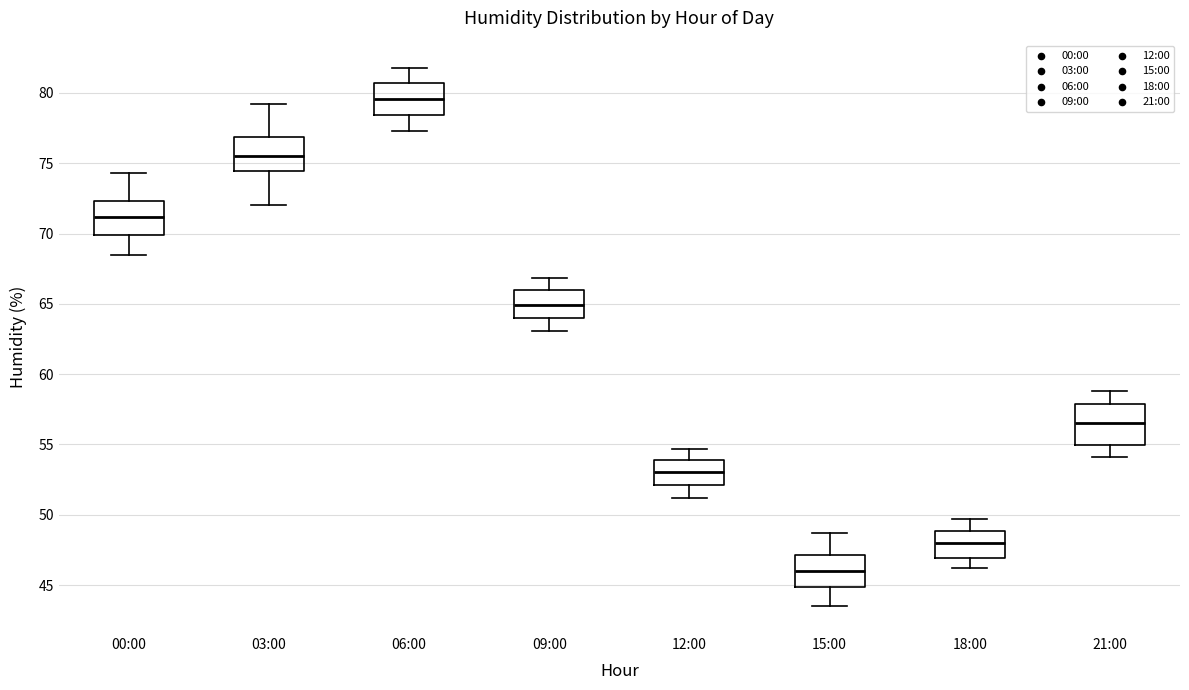

Where is the lower edge of the box for 21:00 on the y-axis? The values are not printed on the chart, so give them approximately, as read against the axis.

55.0